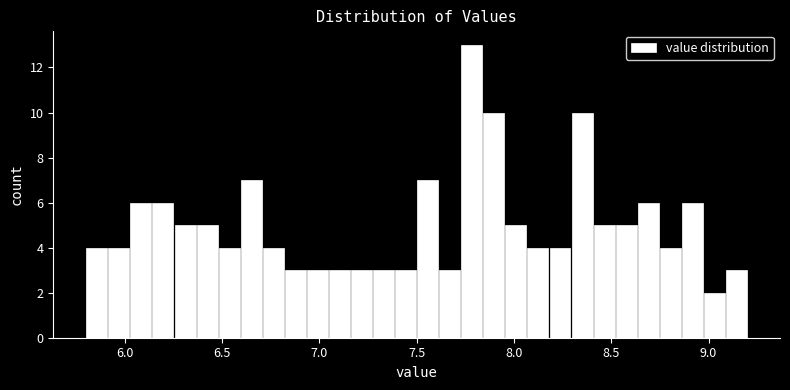

Around what value on the x-axis is the tallest bar? Give the approximate position of its centre, as read against the axis.

7.80